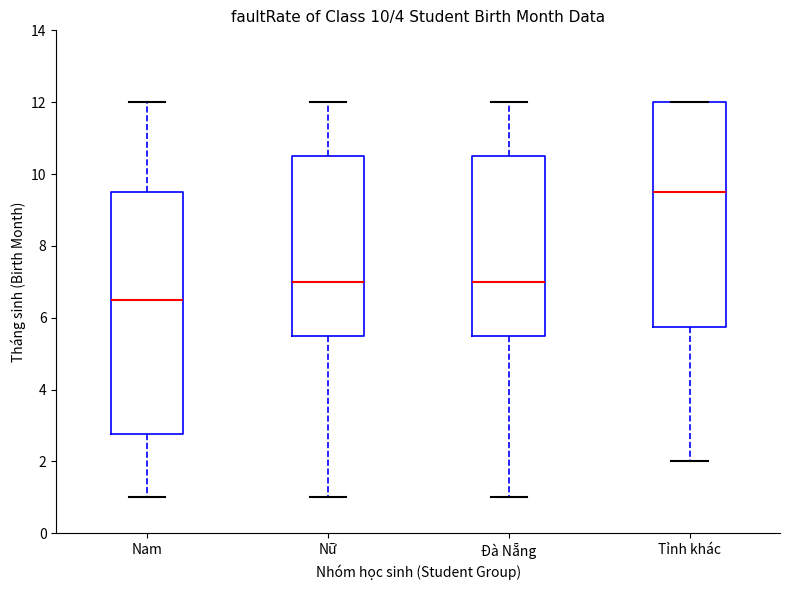

Where does the upper whisker of the box for Nam end on the y-axis? The values are not printed on the chart, so give them approximately, as read against the axis.

12.0